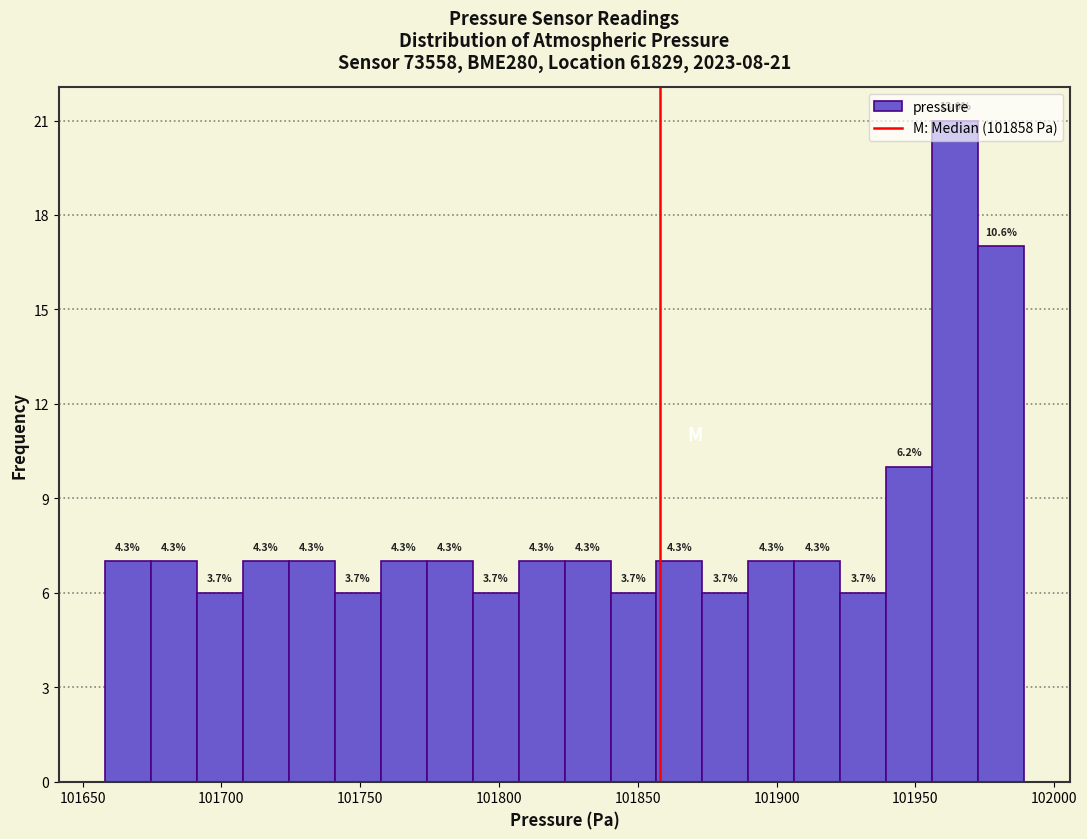

Read against the x-axis, roughly where is the centre of the tallest bar?

101965